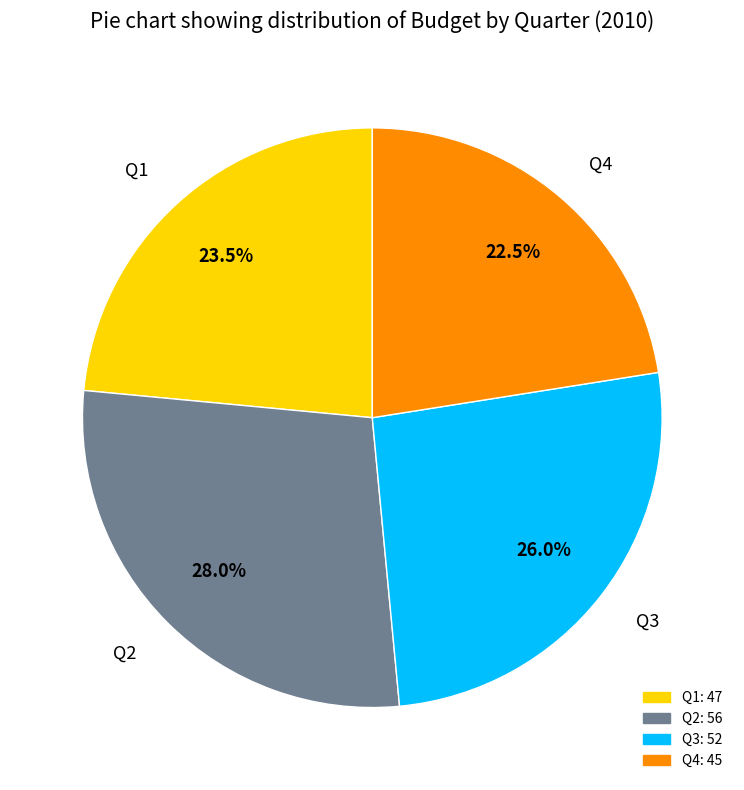

To the nearest percent, what is the average slice percentage?

25%